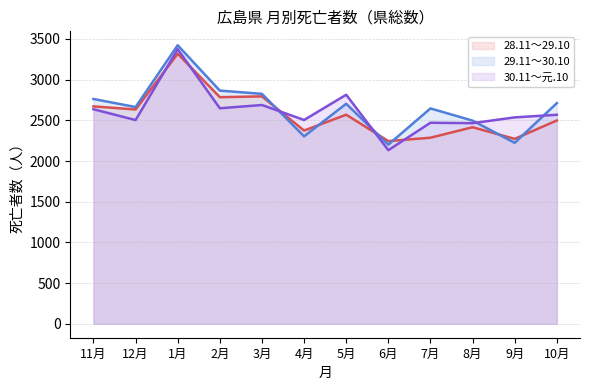

How many values in the 30.11～元.10 series exceed 2568?

5